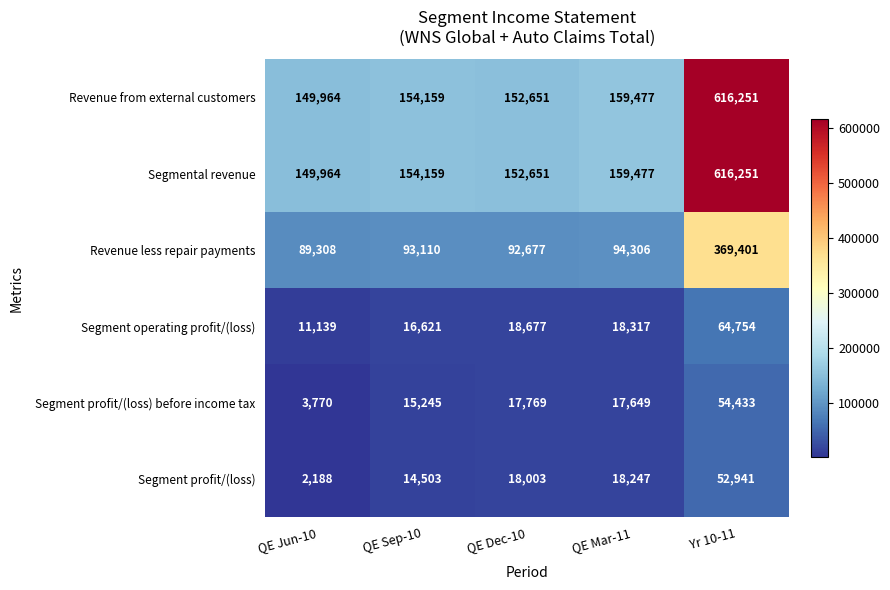

What is the sum of the Segment operating profit/(loss) values at QE Jun-10 and QE Dec-10?

29816